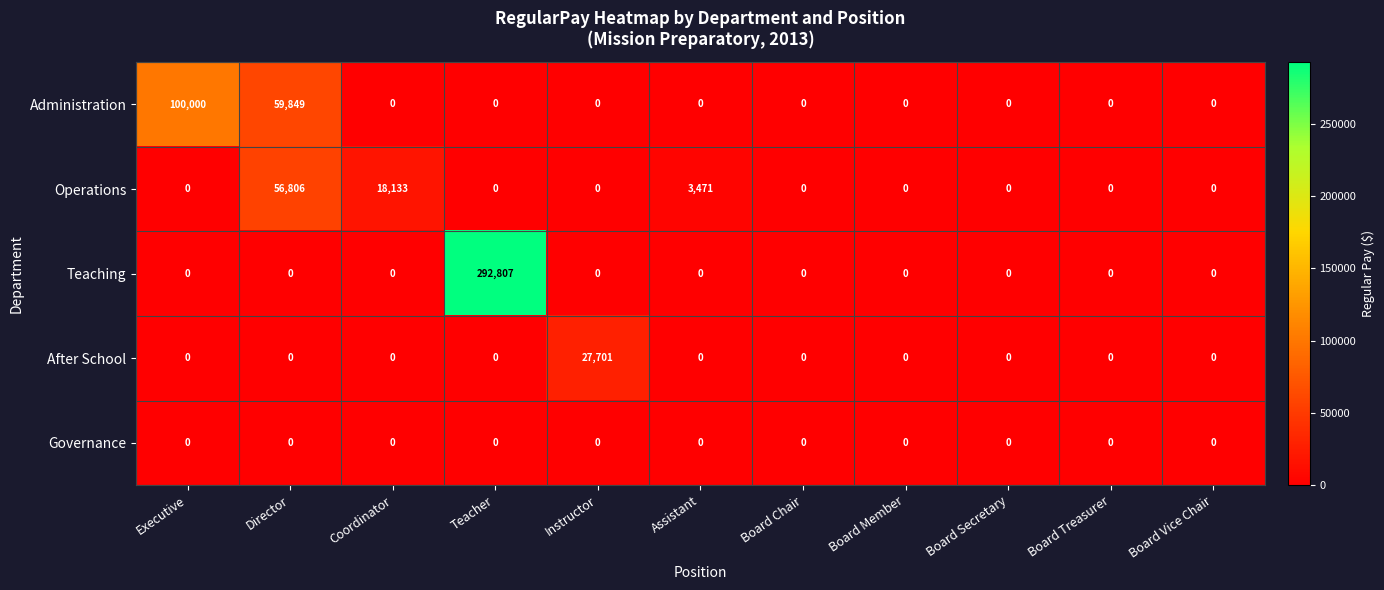

Count the number of data series in this chart.

5